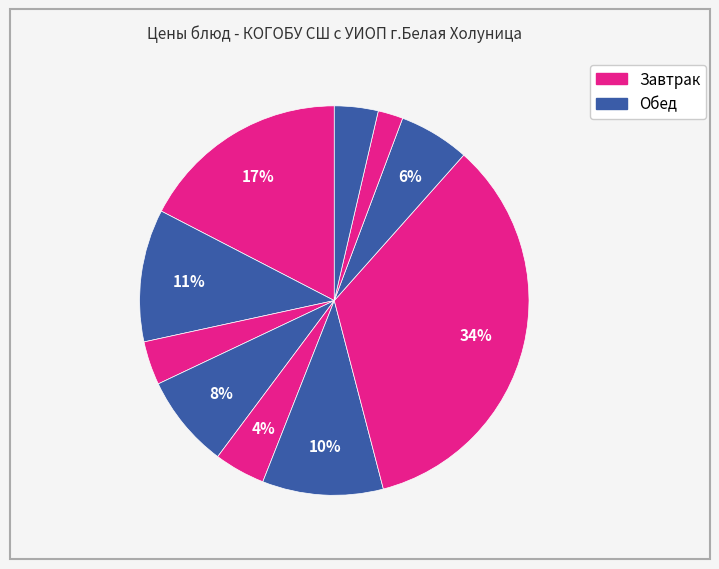

Count the number of slices in the pie.

10